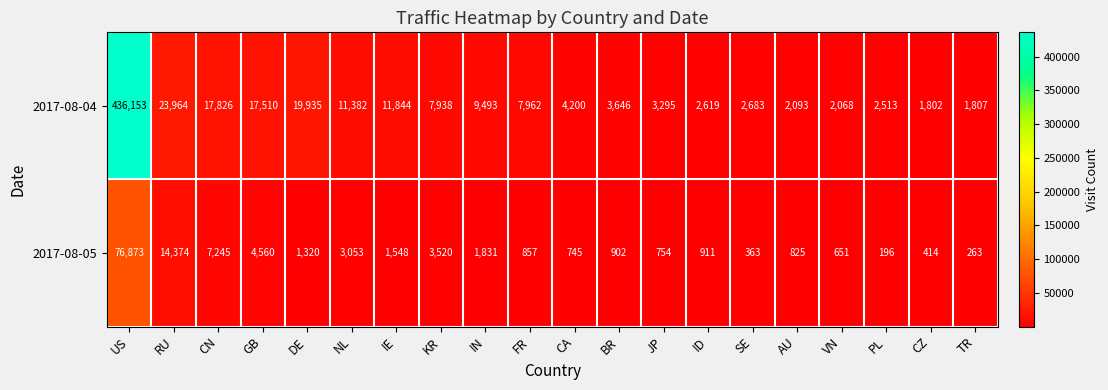

What is the maximum value shown in the chart?

436153